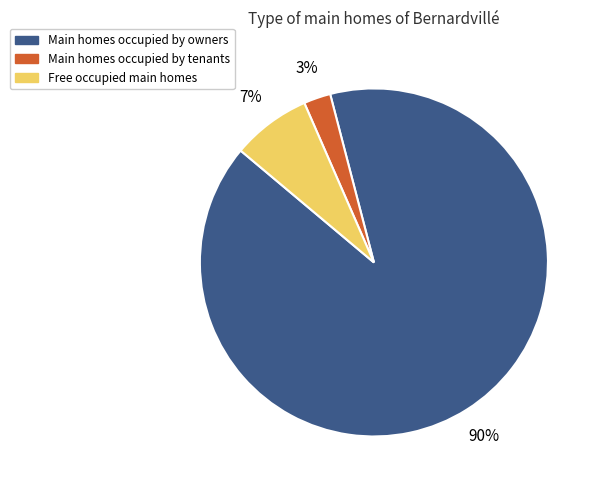

How many segments does this pie chart have?

3